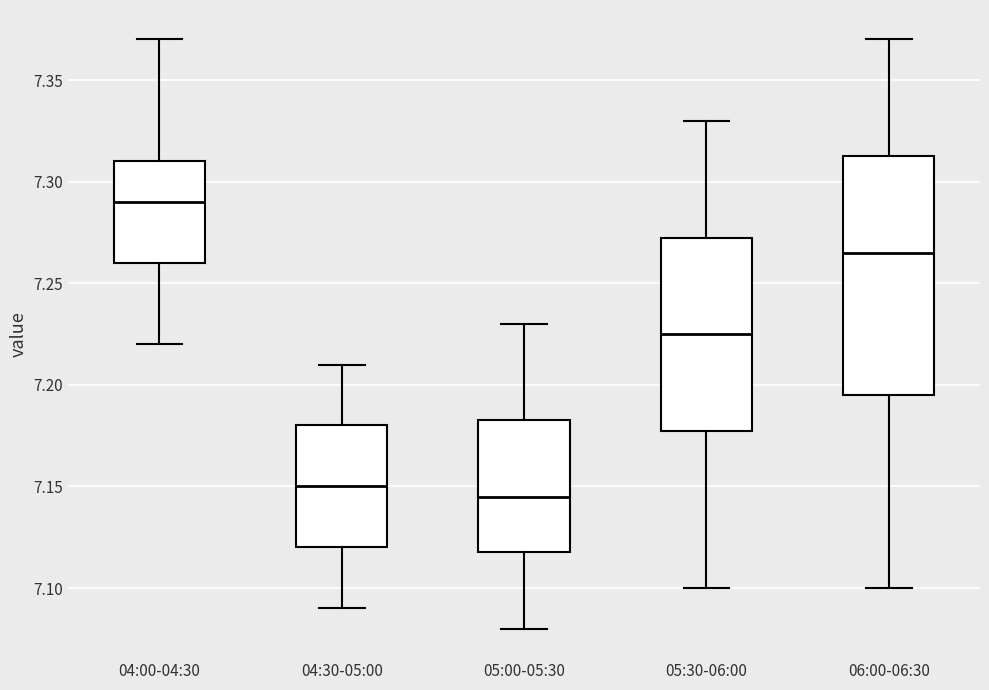

Which box is the tallest, from its lower edge to its upper edge?

06:00-06:30